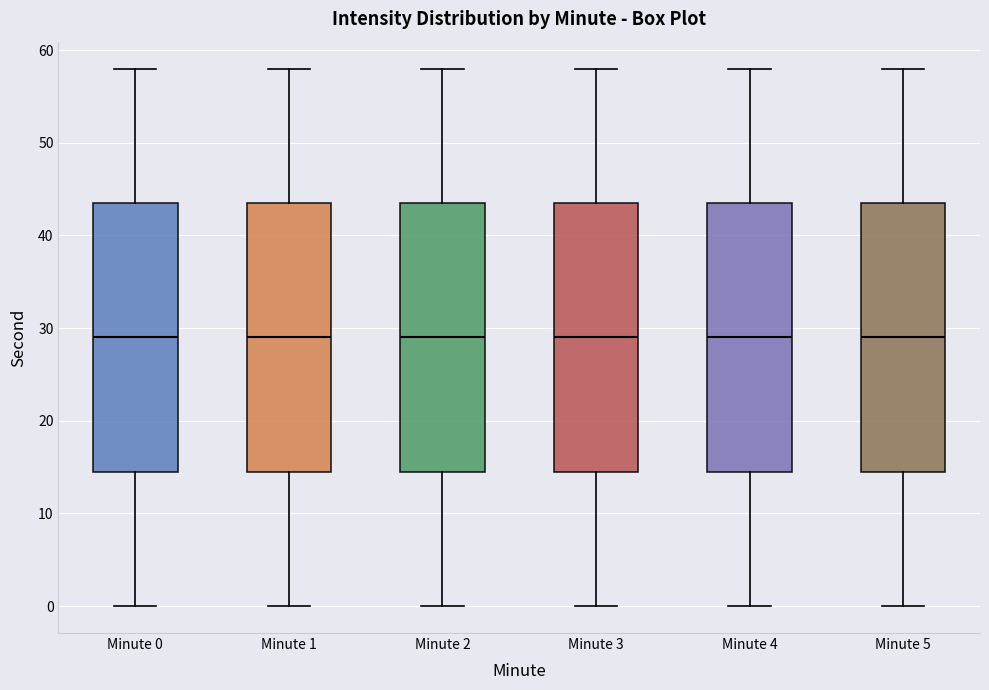

Reading left to right, transcribe this box plot: for each box, give where its median line is, the range the box spans, and where its two whiskers end, as read against the y-axis. The values are not printed on the chart, so give them approximately, as read against the axis.

Minute 0: median 29, box 15 to 44, whiskers 0 to 58
Minute 1: median 29, box 15 to 44, whiskers 0 to 58
Minute 2: median 29, box 15 to 44, whiskers 0 to 58
Minute 3: median 29, box 15 to 44, whiskers 0 to 58
Minute 4: median 29, box 15 to 44, whiskers 0 to 58
Minute 5: median 29, box 15 to 44, whiskers 0 to 58